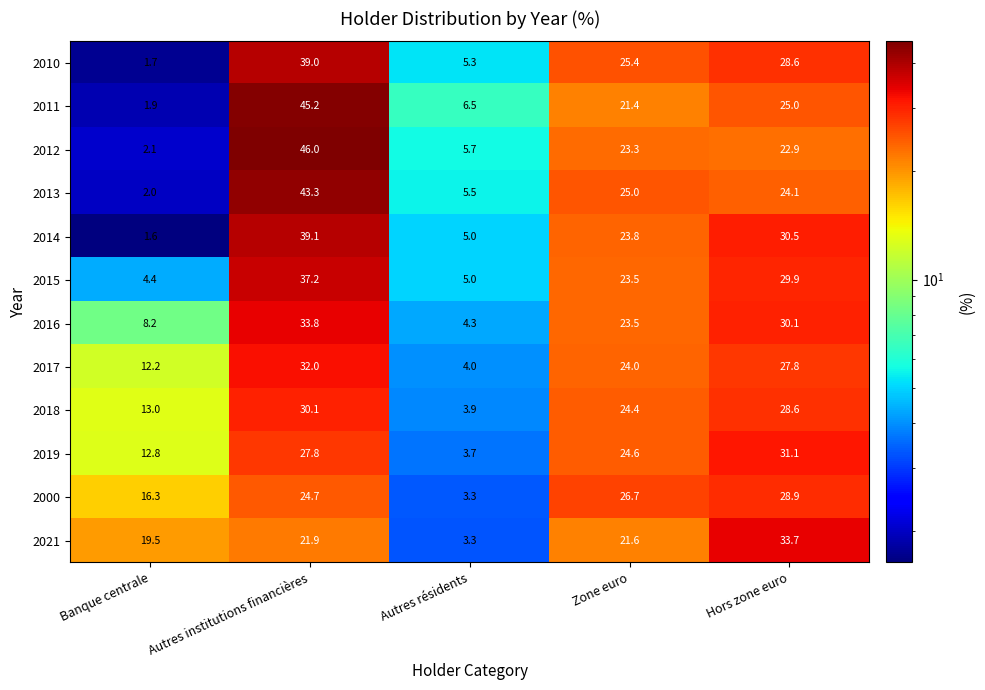

The value of 2019 at Autres résidents is 3.7. True or false?

True